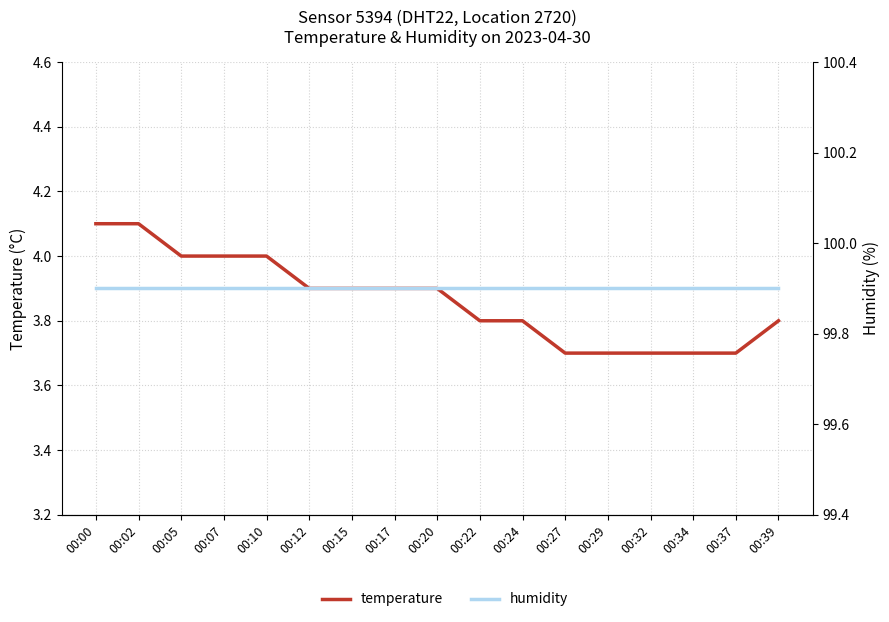

At 00:37, list the series in order from largest to smallest.

humidity, temperature